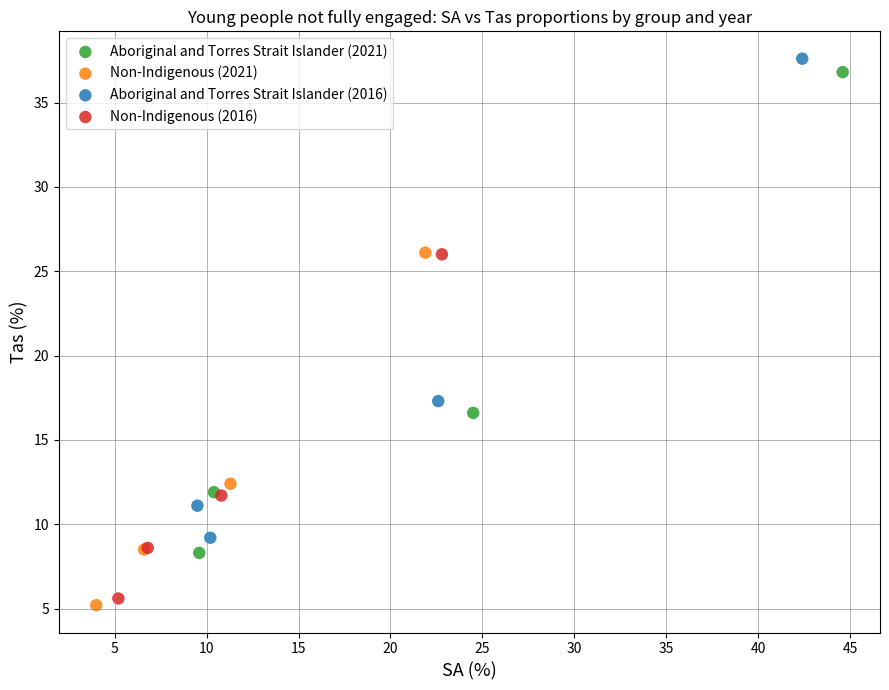

Which series has the largest Y range (max minus min)?

Aboriginal and Torres Strait Islander (2021)